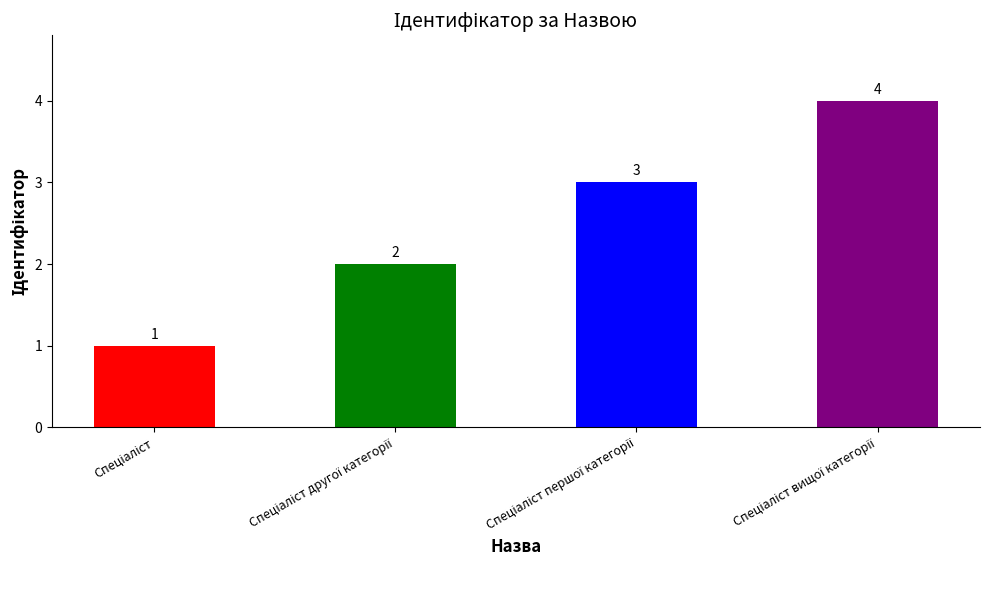

What is the value of the 2nd bar from the left?

2